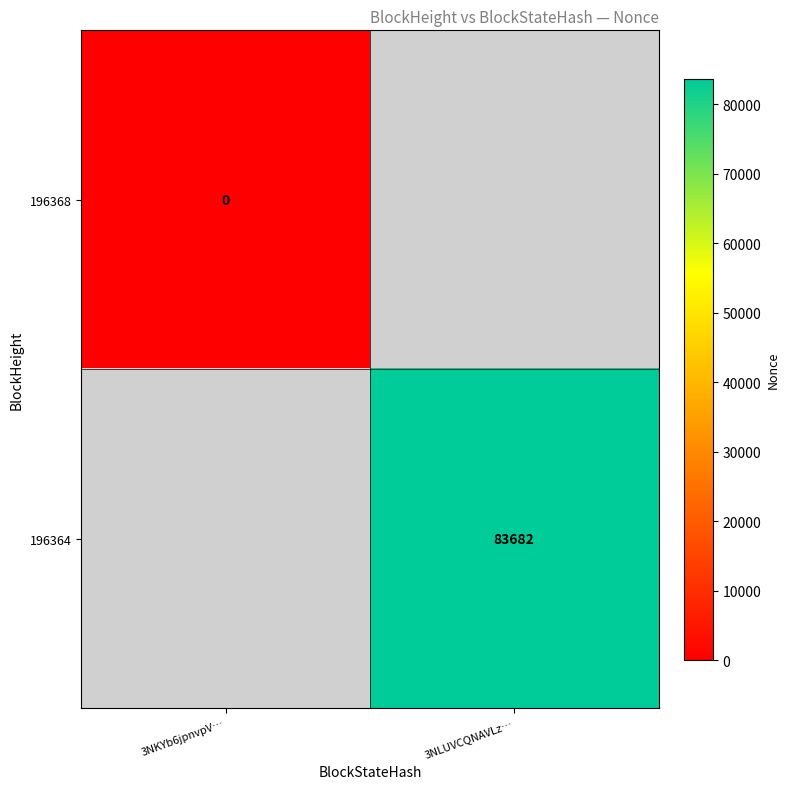

The value of 196364 at 3NLUVCQNAVLz… is 83682. True or false?

True